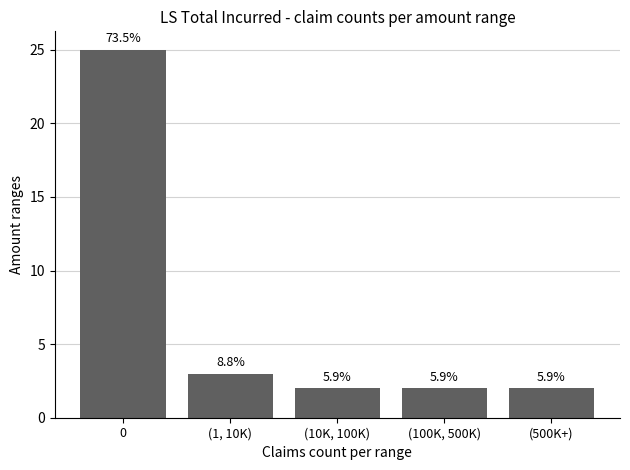

Rank the categories by value from highest to lowest.

0, (1, 10K), (10K, 100K), (100K, 500K), (500K+)